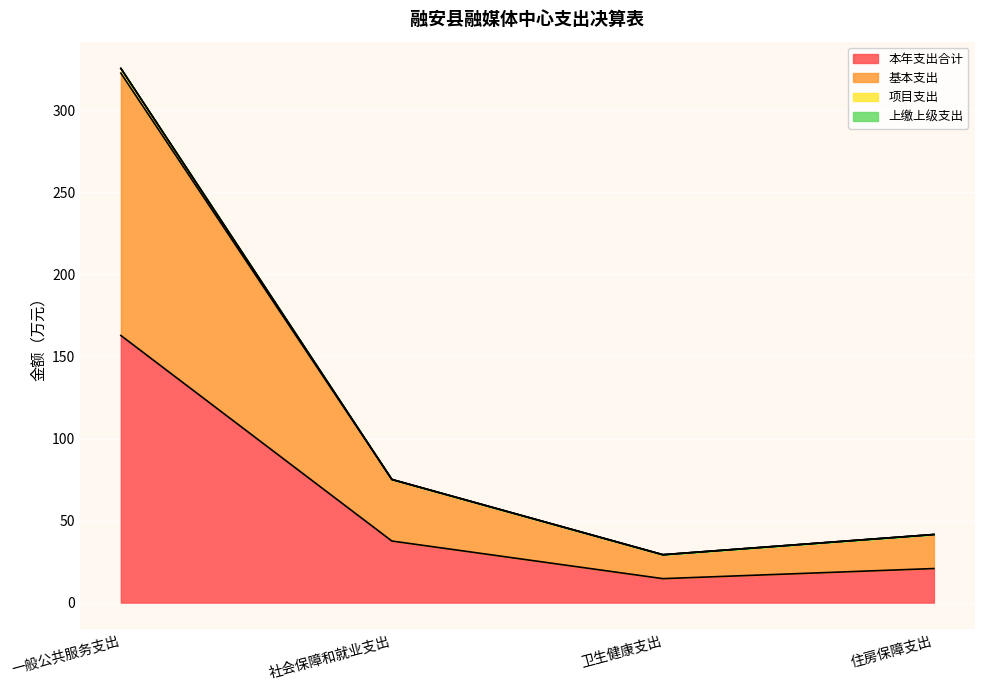

What is the total value across all series at 住房保障支出?

41.5